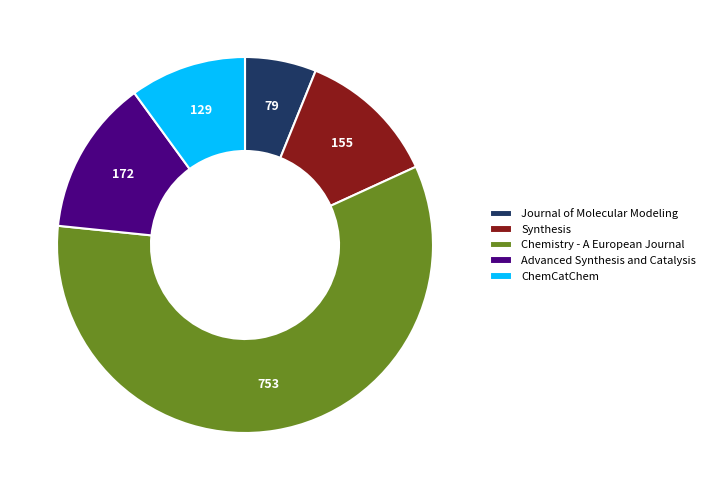

Is there a majority slice in this chart?

Yes